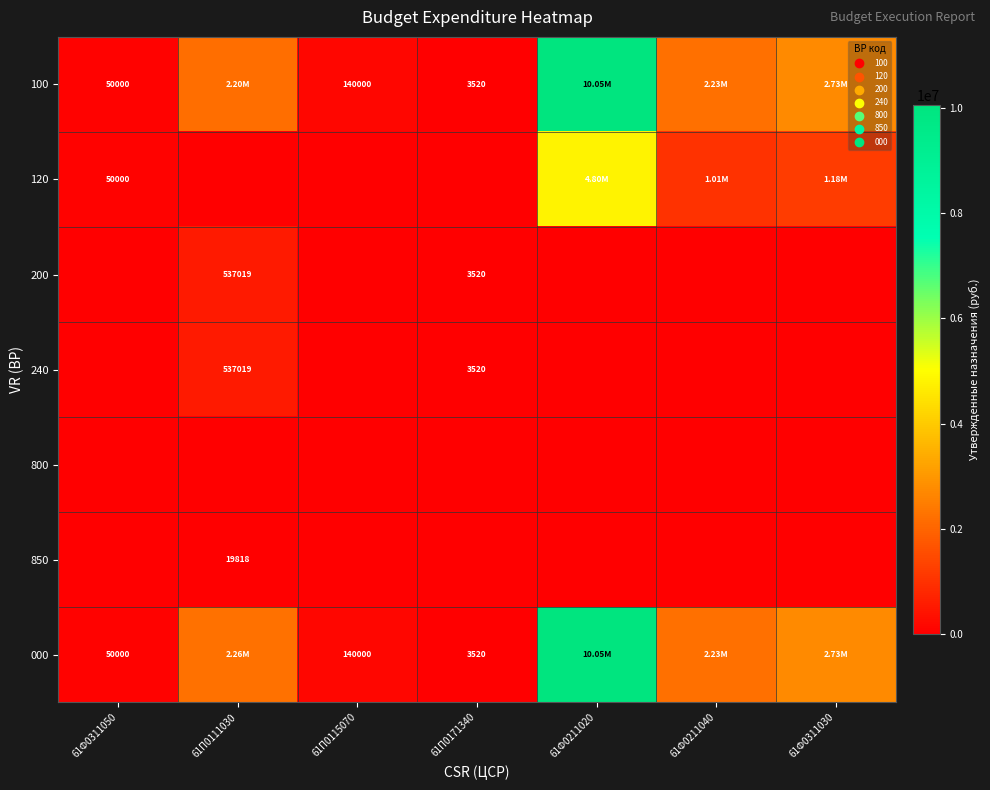

What is the difference between the second highest and minimum values in the 120 series?

1184251.3